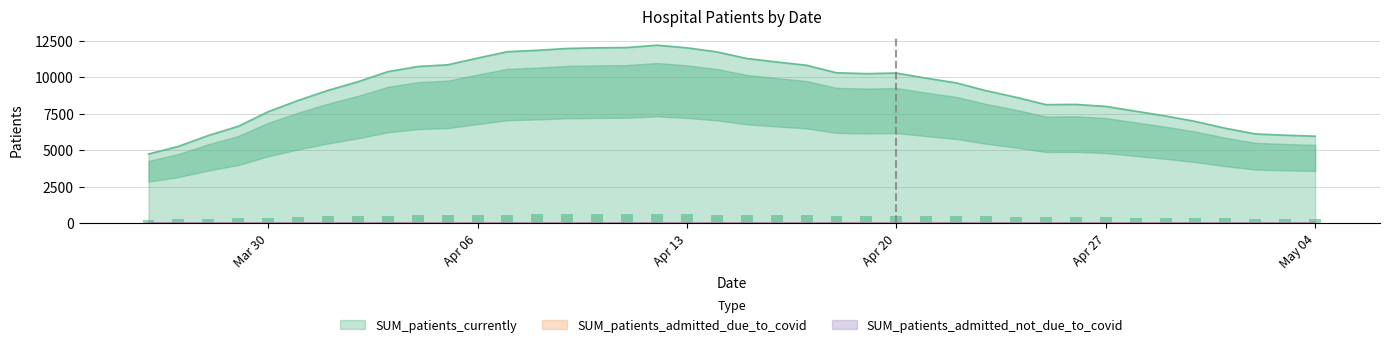

At which category is the sum across all series the highest?

2020-04-12